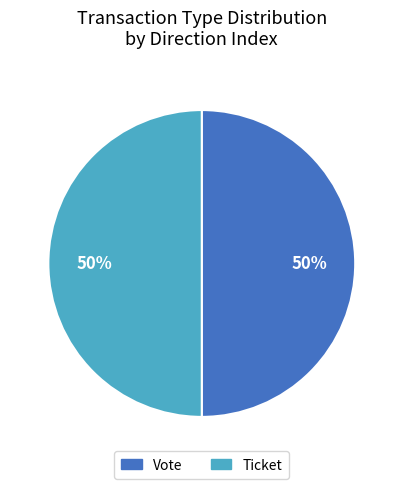

To the nearest percent, what is the average slice percentage?

50%